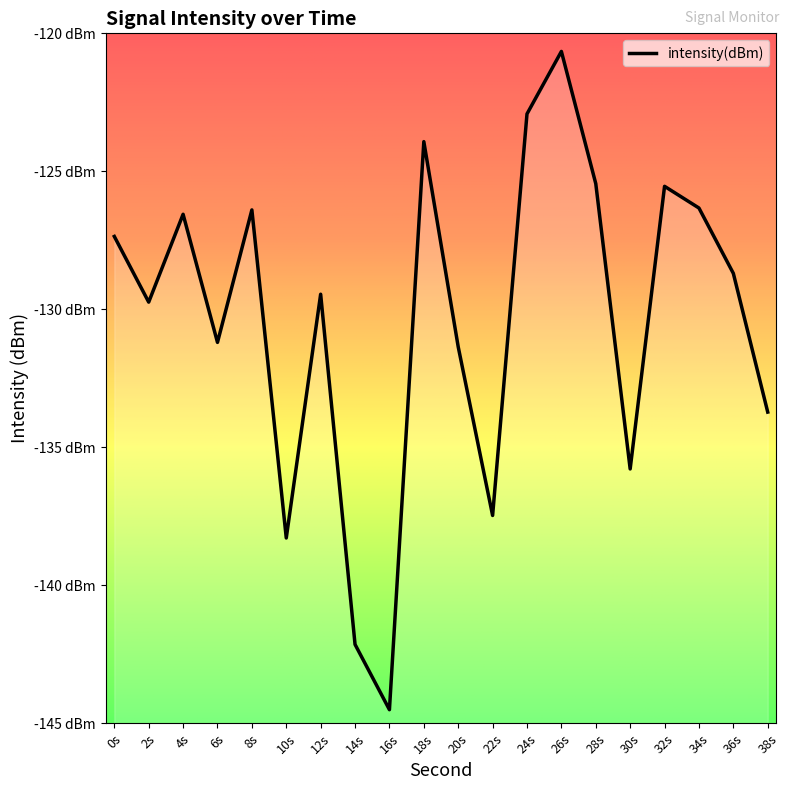

What is the value of the 7th point from the left?

-129.5